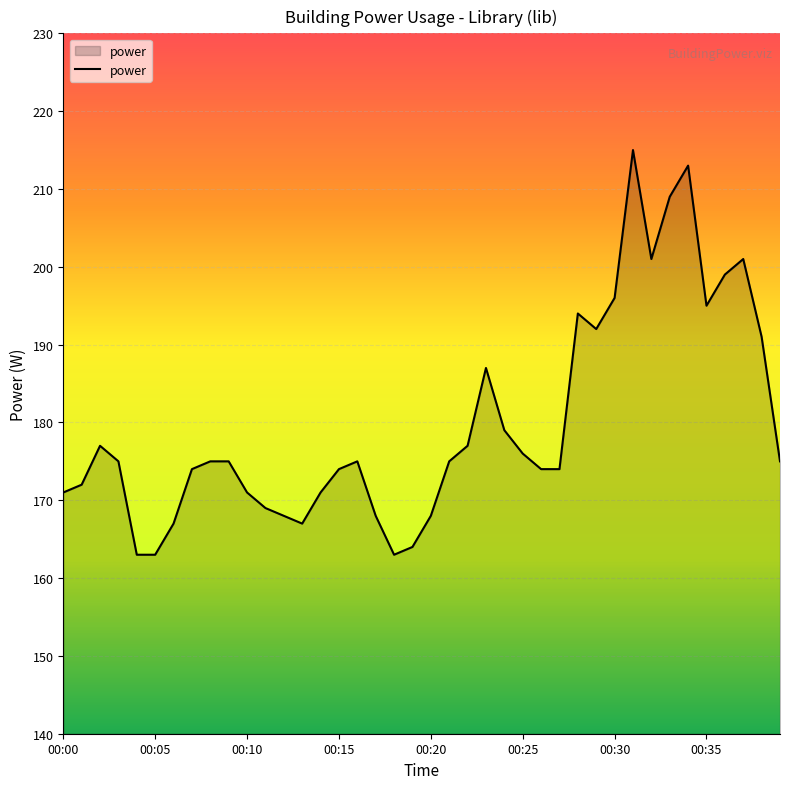

Does the chart have visible grid lines?

Yes